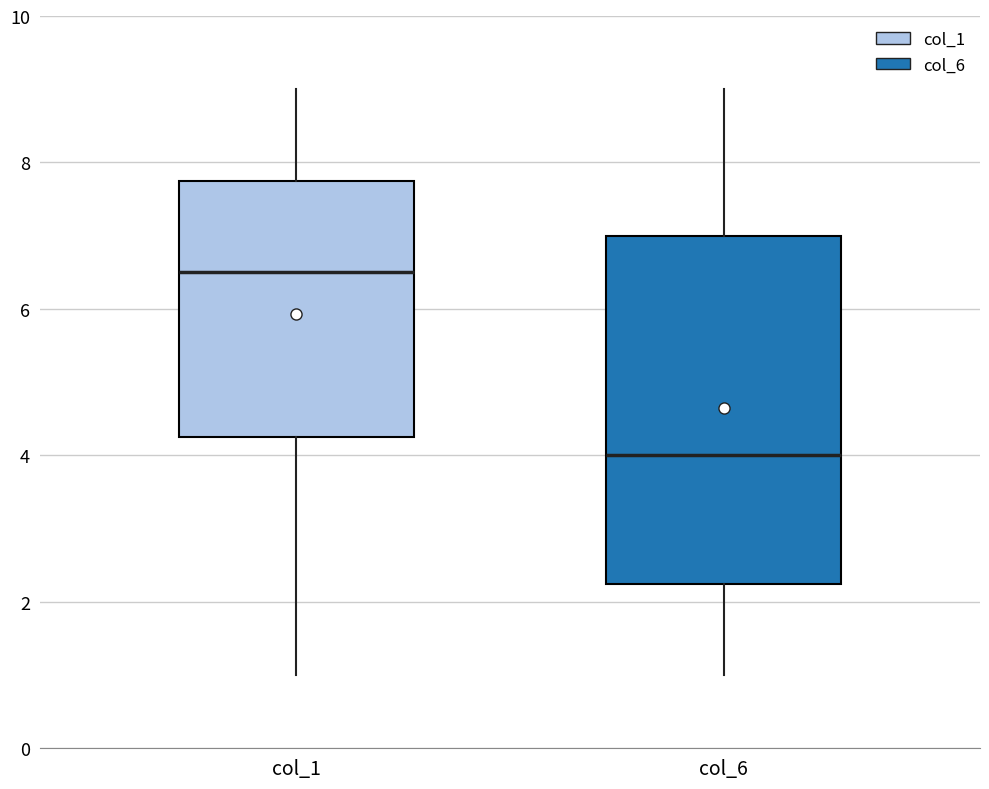

Where does the median line of the box for col_6 sit on the y-axis? The values are not printed on the chart, so give them approximately, as read against the axis.

4.0